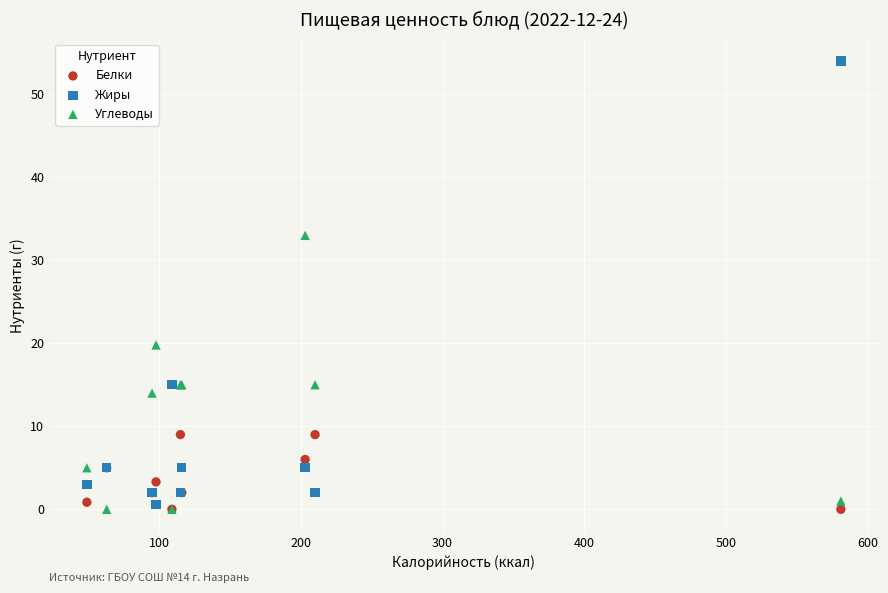

In the Жиры series, what Y value is closest to 27?

15.0